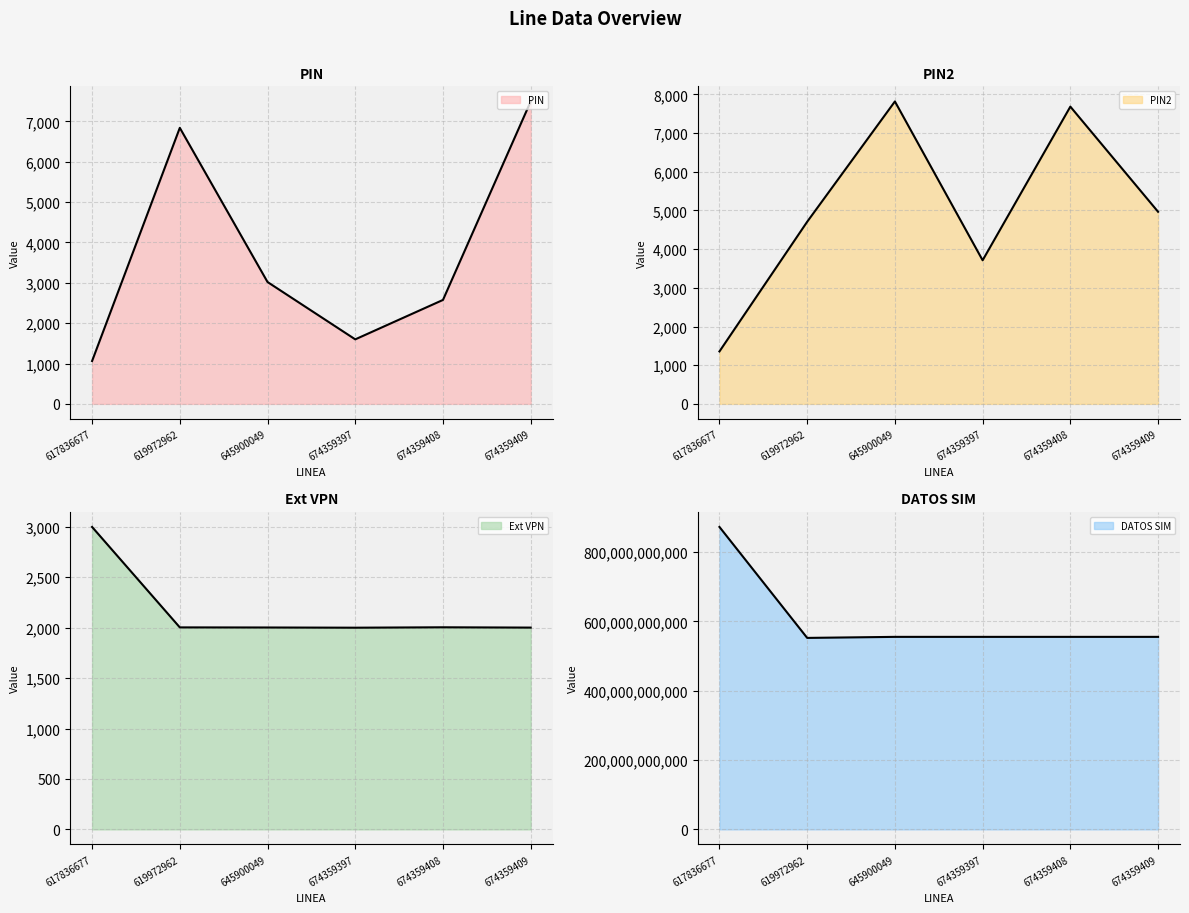

Does the chart have visible grid lines?

Yes